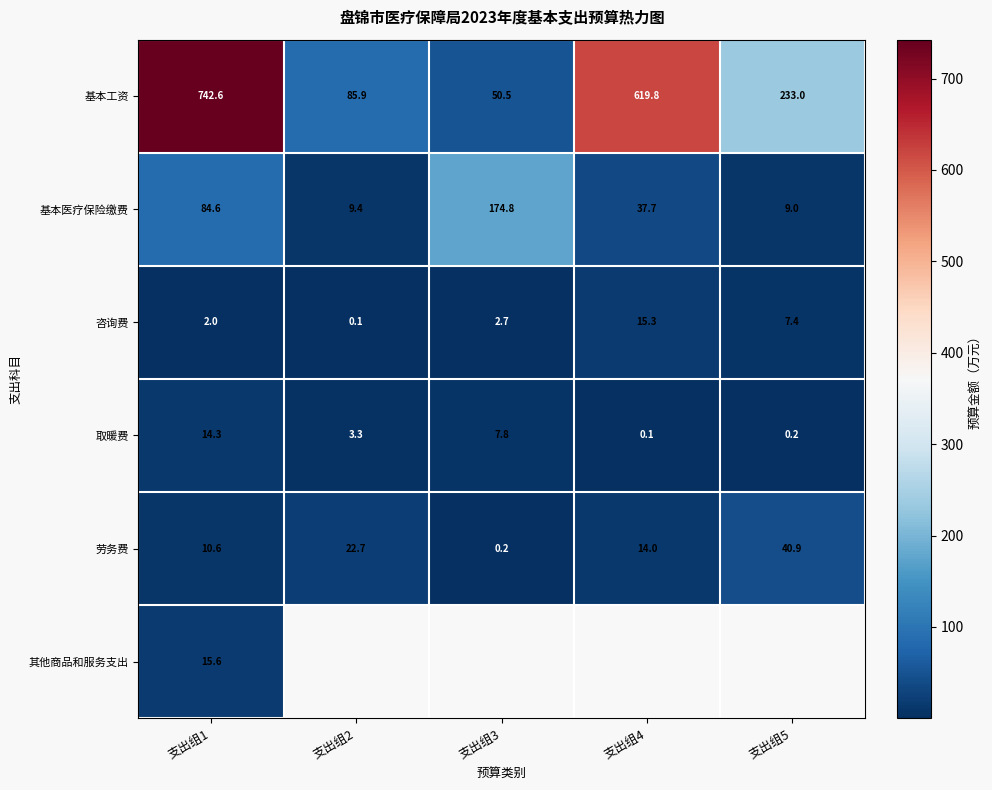

At which label does 基本医疗保险缴费 reach its peak?

支出组3